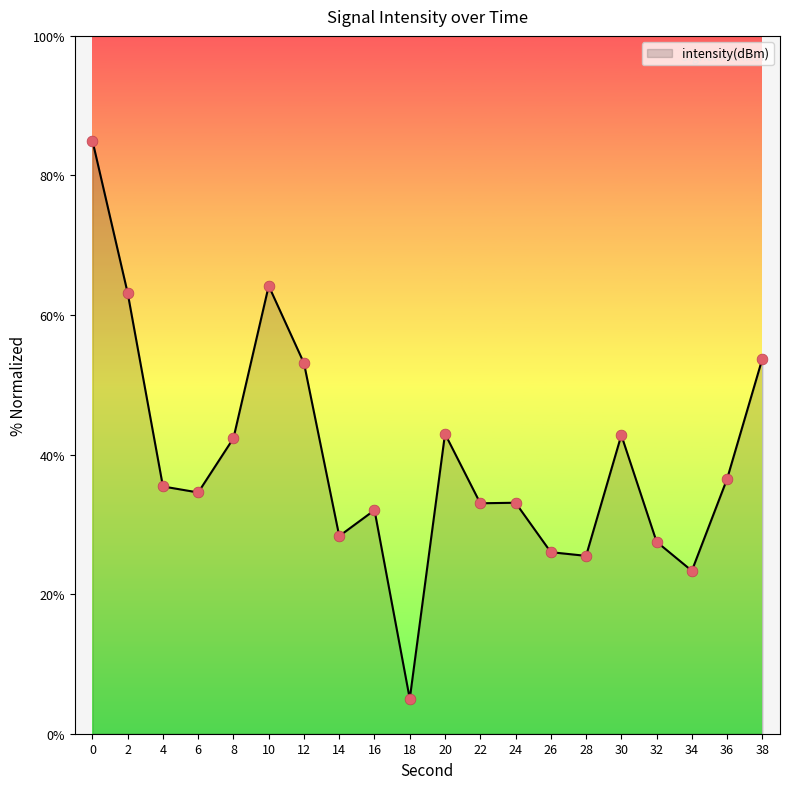

What is the change in value from 12 to 38?

+0.7